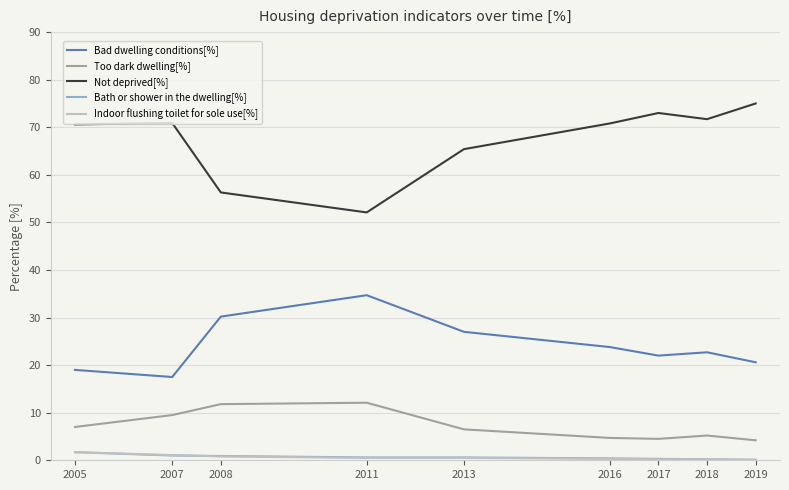

What are all the series names shown in the legend?

Bad dwelling conditions[%], Too dark dwelling[%], Not deprived[%], Bath or shower in the dwelling[%], Indoor flushing toilet for sole use[%]